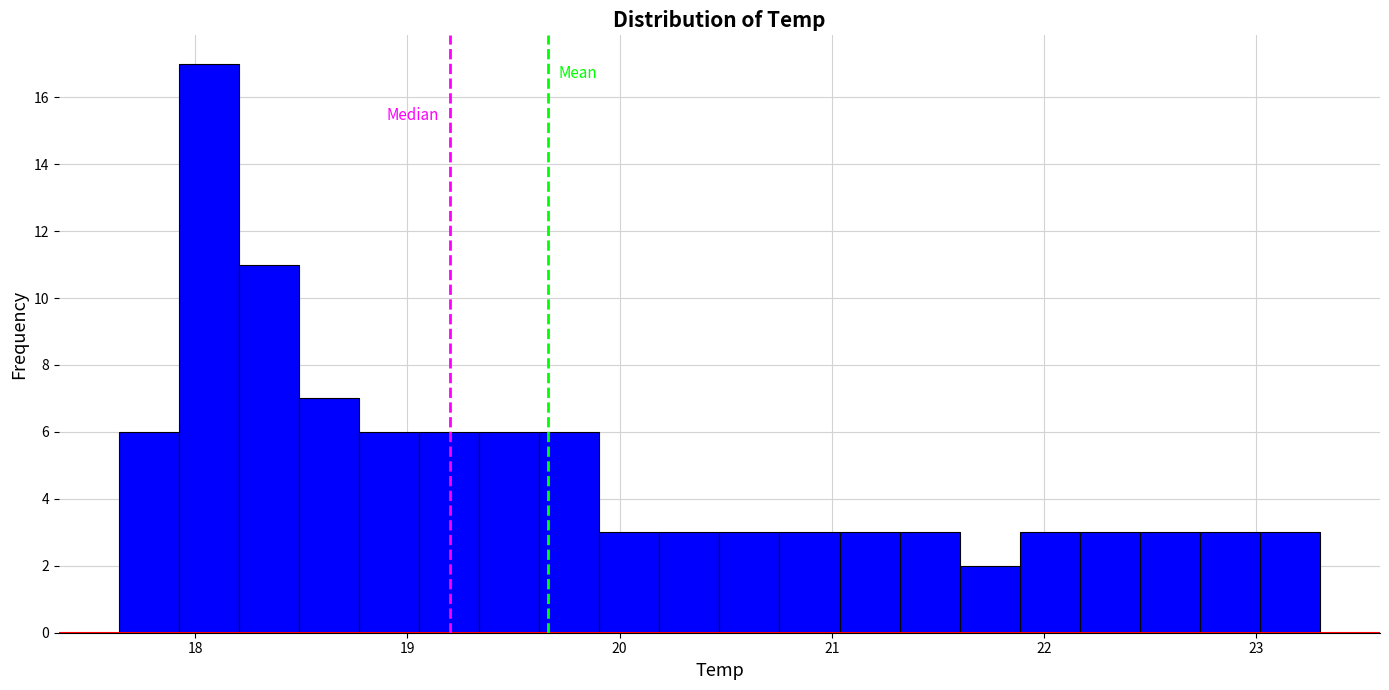

Read against the x-axis, roughly where is the centre of the tallest bar?

18.1